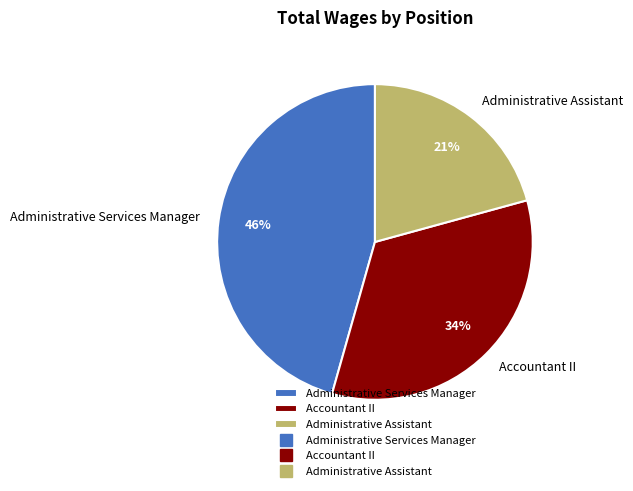

To the nearest percent, what is the combined percentage of Administrative Assistant and Administrative Services Manager?

66%